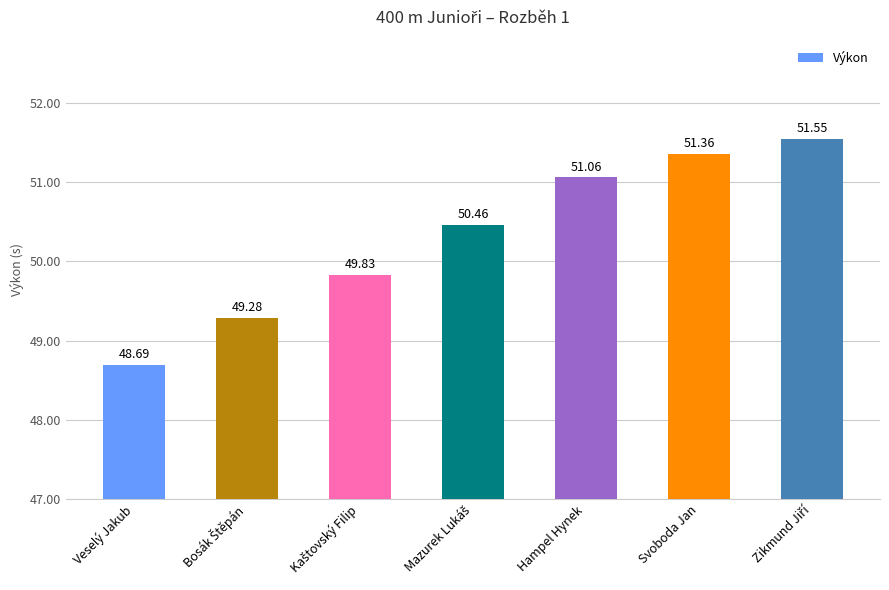

What is the difference between the maximum and second lowest values?

2.3